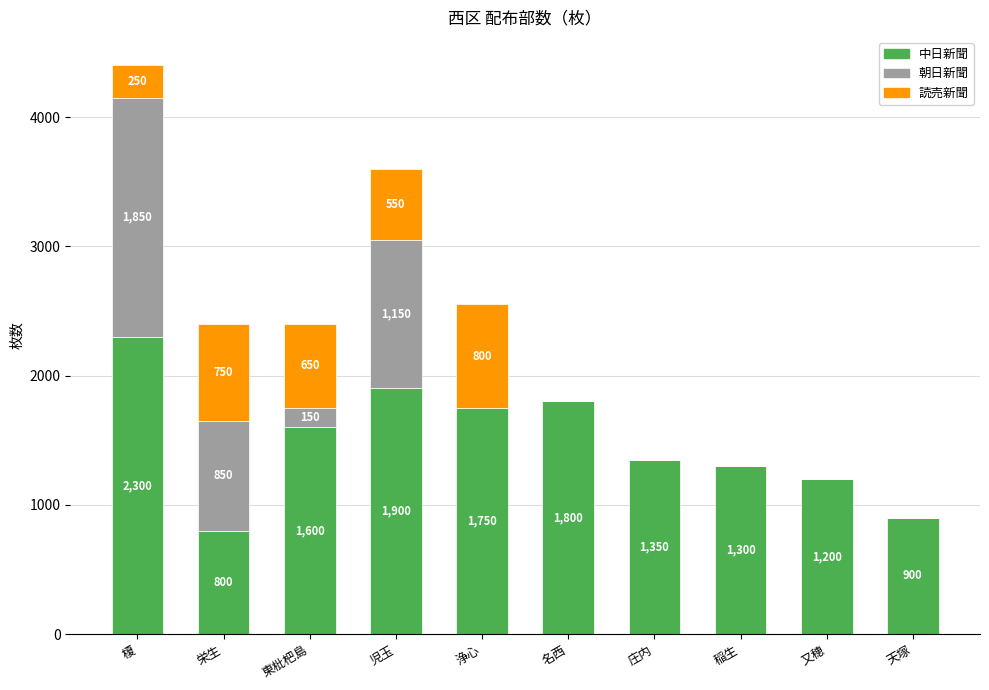

What is the total value across all series at 又穂?

1200